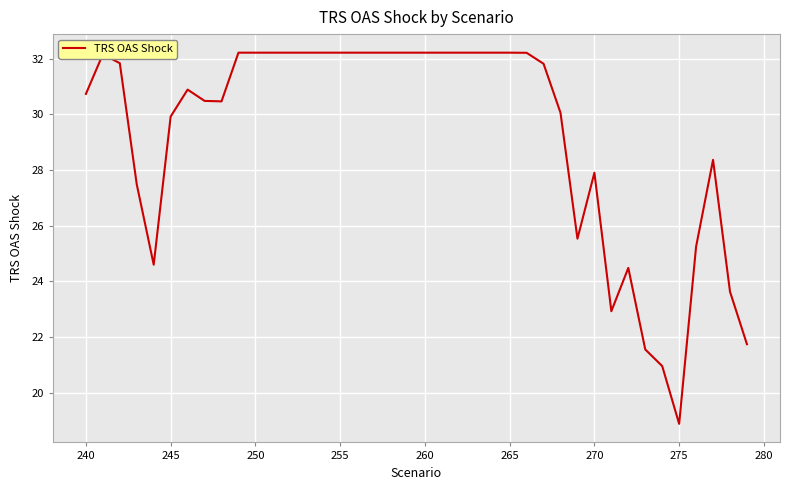

What is the smallest value displayed?

18.9